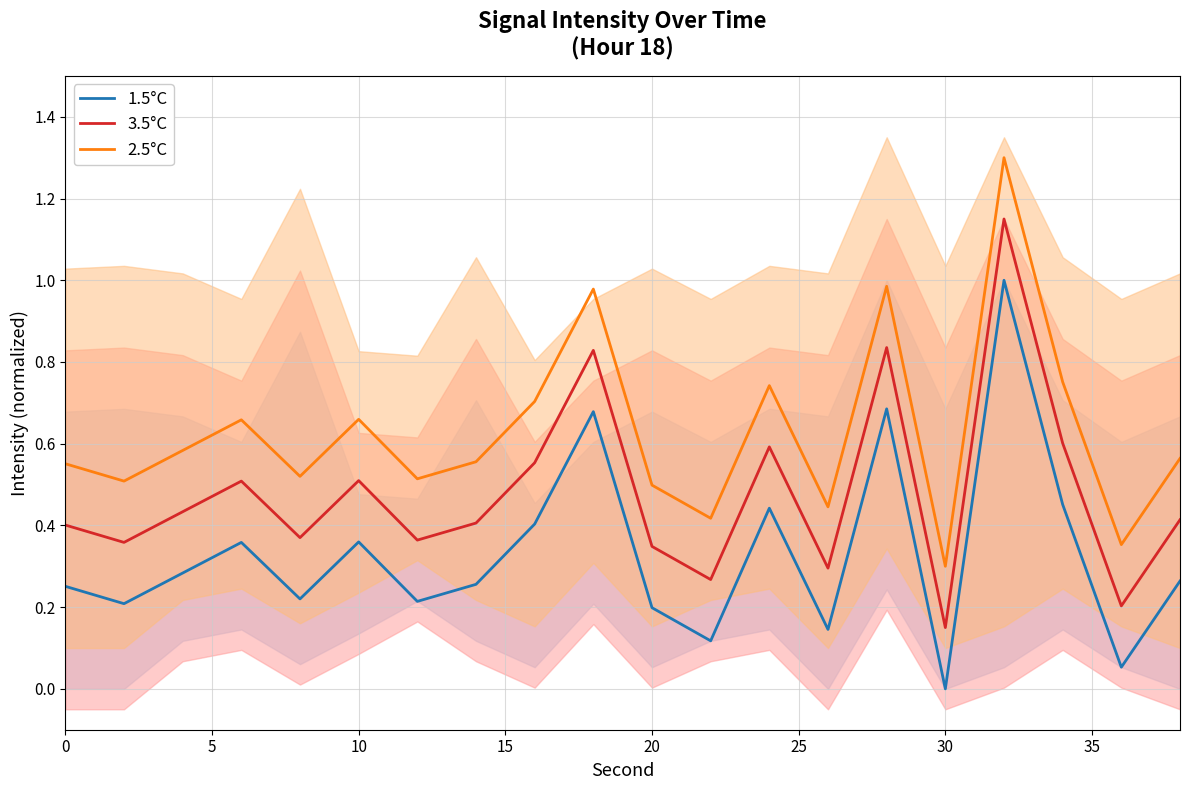

At how many categories does at least one series exceed 0?

20